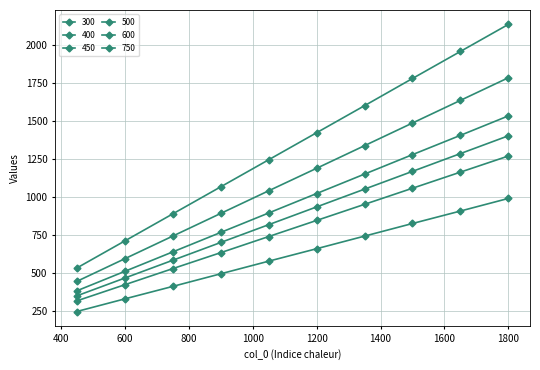

What is the average value of the 400 series?

794